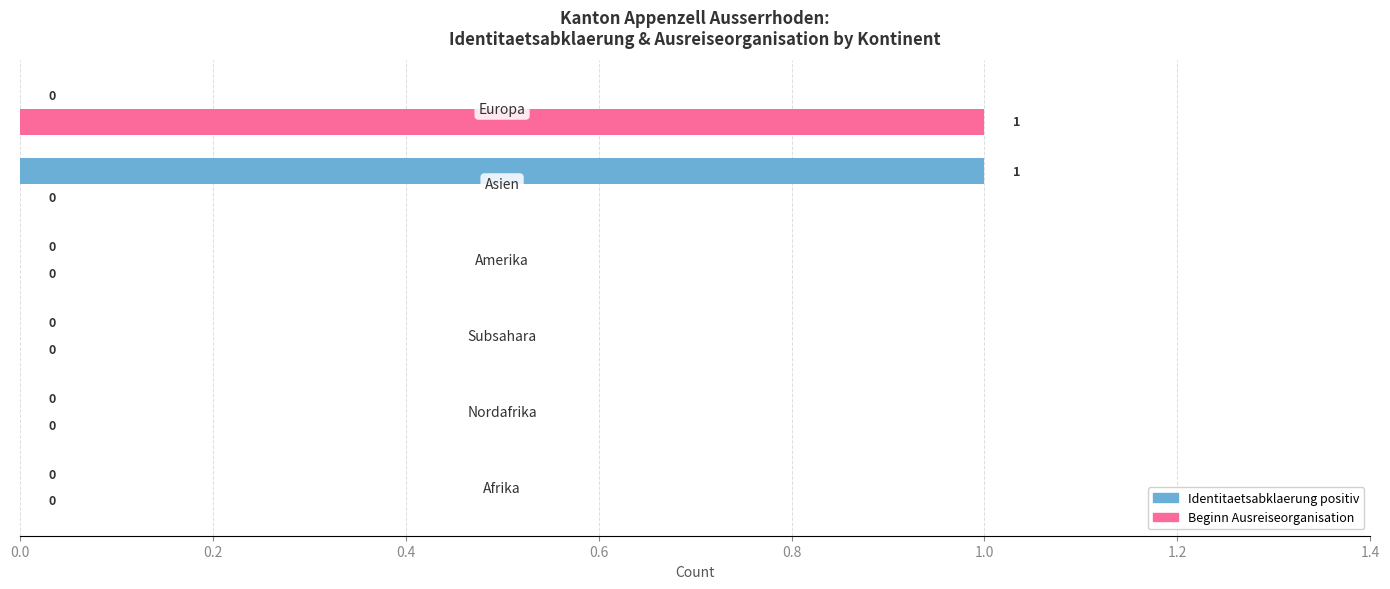

How many data points does each series have?

6